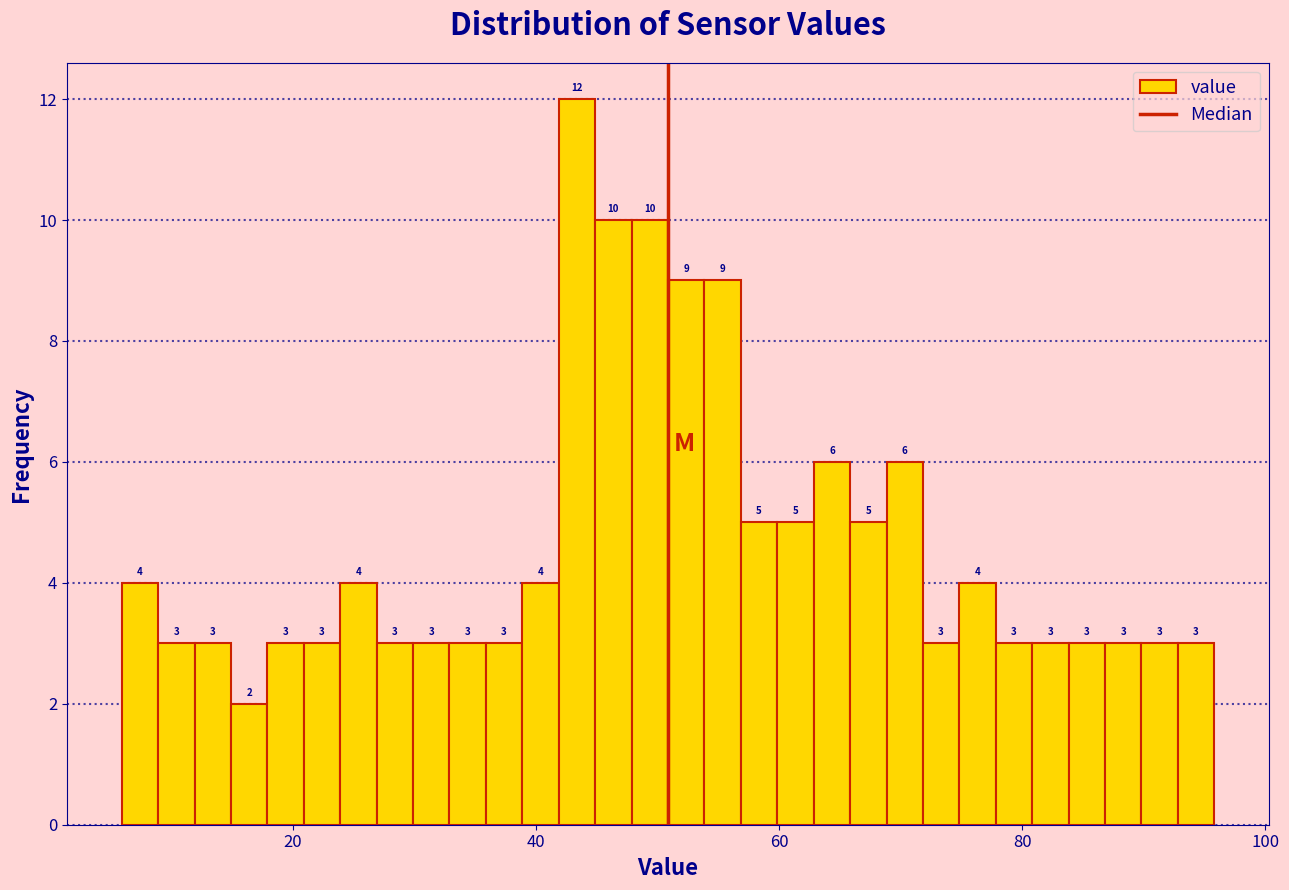

Read against the x-axis, roughly where is the centre of the tallest bar?

44